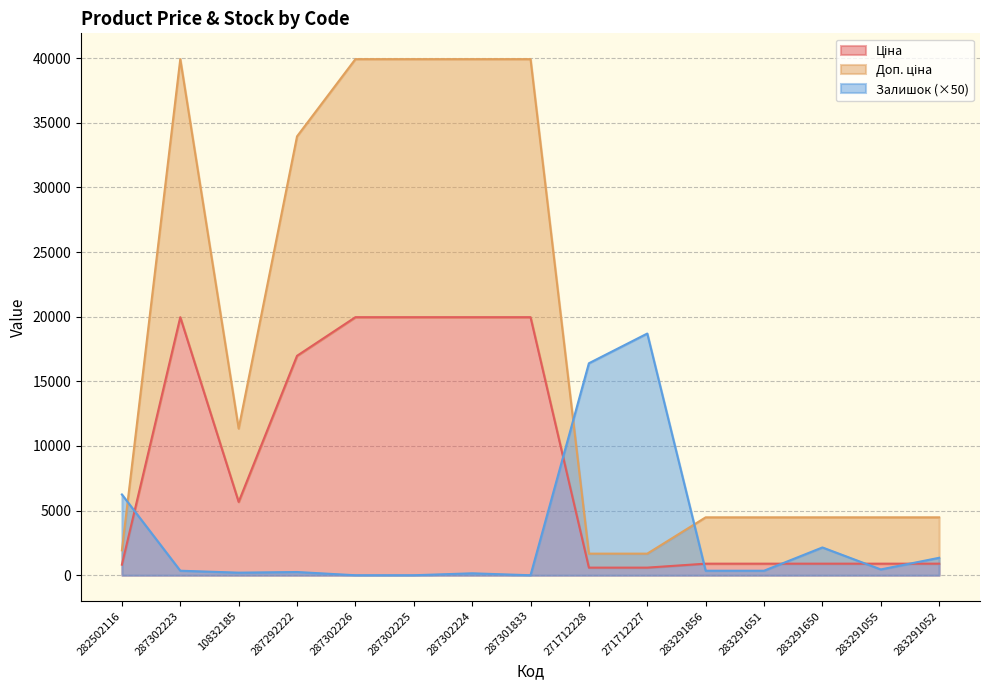

What is the approximate value of Залишок at 271712228?

16400.0